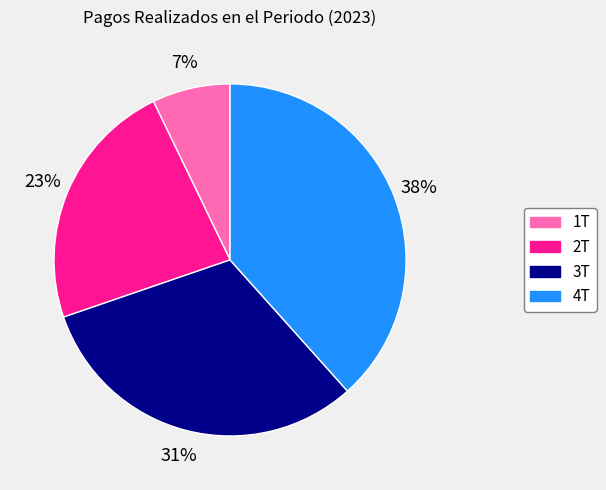

To the nearest percent, what is the average slice percentage?

25%